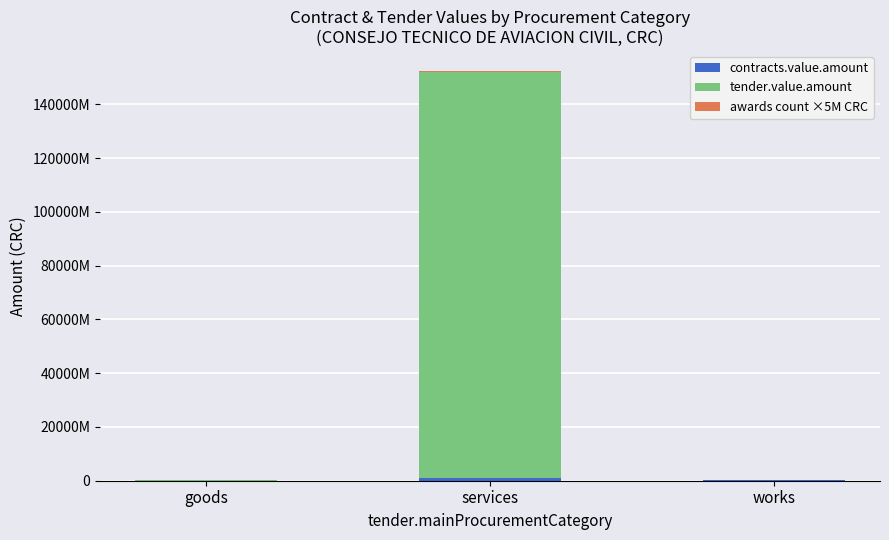

The value of contracts.value.amount at works is 192734806.4. True or false?

True